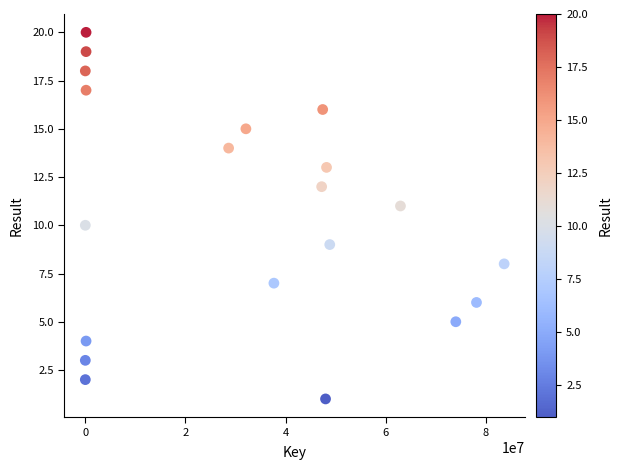

What is the range of X values (max minus min)?

83622999